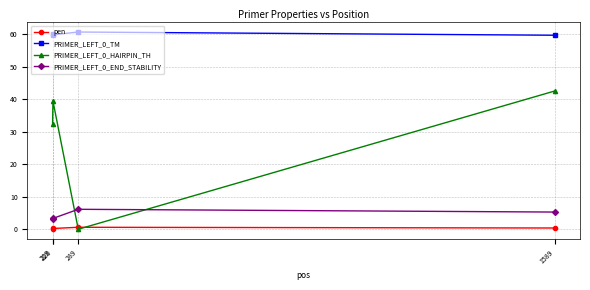

True or false: PRIMER_LEFT_0_END_STABILITY and PRIMER_LEFT_0_TM intersect in this chart.

False